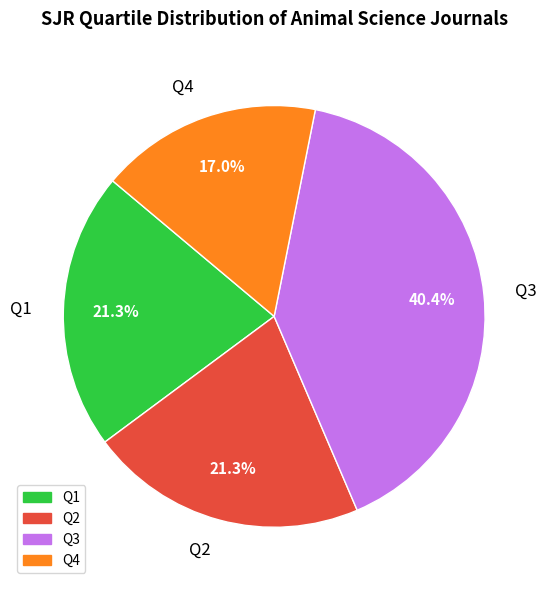

Count the number of slices in the pie.

4